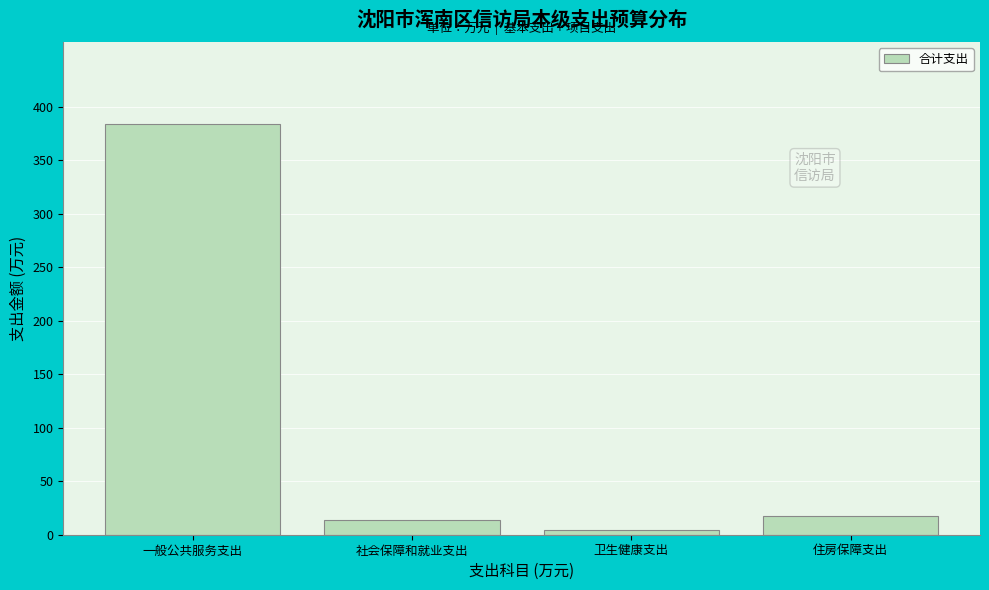

Reading right to left, extract all data points from this chart.

17.8	4.8	13.6	383.6